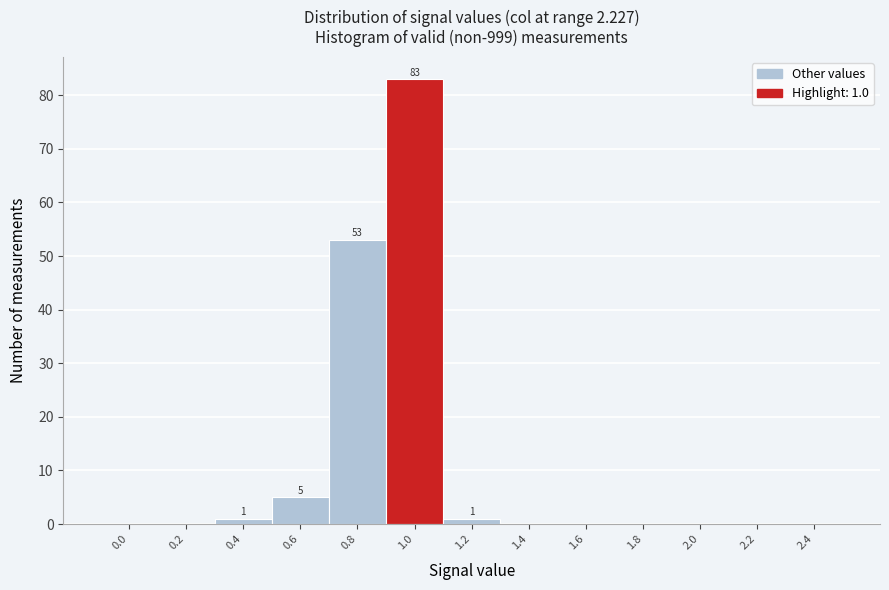

Reading left to right, extract all data points from this chart.

0.0=0	0.2=0	0.4=1	0.6=5	0.8=53	1.0=83	1.2=1	1.4=0	1.6=0	1.8=0	2.0=0	2.2=0	2.4=0